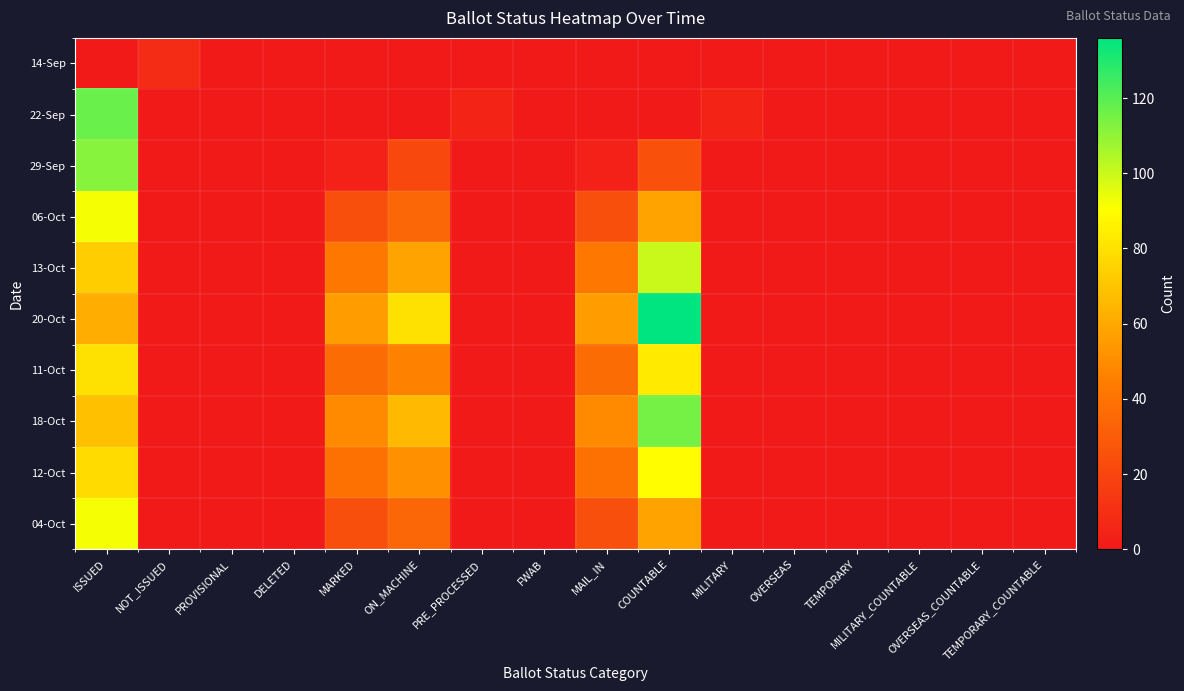

Reading right to left, extract all data points from this chart.

14-Sep: TEMPORARY_COUNTABLE=0	OVERSEAS_COUNTABLE=0	MILITARY_COUNTABLE=0	TEMPORARY=0	OVERSEAS=0	MILITARY=0	COUNTABLE=0	MAIL_IN=0	FWAB=0	PRE_PROCESSED=0	ON_MACHINE=0	MARKED=0	DELETED=0	PROVISIONAL=0	NOT_ISSUED=8	ISSUED=0
22-Sep: TEMPORARY_COUNTABLE=0	OVERSEAS_COUNTABLE=0	MILITARY_COUNTABLE=0	TEMPORARY=0	OVERSEAS=0	MILITARY=5	COUNTABLE=0	MAIL_IN=0	FWAB=0	PRE_PROCESSED=5	ON_MACHINE=0	MARKED=0	DELETED=0	PROVISIONAL=0	NOT_ISSUED=0	ISSUED=117
29-Sep: TEMPORARY_COUNTABLE=0	OVERSEAS_COUNTABLE=0	MILITARY_COUNTABLE=0	TEMPORARY=0	OVERSEAS=0	MILITARY=0	COUNTABLE=25	MAIL_IN=4	FWAB=0	PRE_PROCESSED=0	ON_MACHINE=21	MARKED=4	DELETED=1	PROVISIONAL=0	NOT_ISSUED=0	ISSUED=112
06-Oct: TEMPORARY_COUNTABLE=0	OVERSEAS_COUNTABLE=0	MILITARY_COUNTABLE=0	TEMPORARY=0	OVERSEAS=0	MILITARY=0	COUNTABLE=58	MAIL_IN=24	FWAB=0	PRE_PROCESSED=0	ON_MACHINE=34	MARKED=24	DELETED=1	PROVISIONAL=0	NOT_ISSUED=0	ISSUED=92
13-Oct: TEMPORARY_COUNTABLE=0	OVERSEAS_COUNTABLE=0	MILITARY_COUNTABLE=0	TEMPORARY=0	OVERSEAS=0	MILITARY=0	COUNTABLE=100	MAIL_IN=42	FWAB=0	PRE_PROCESSED=0	ON_MACHINE=58	MARKED=42	DELETED=1	PROVISIONAL=0	NOT_ISSUED=0	ISSUED=73
20-Oct: TEMPORARY_COUNTABLE=0	OVERSEAS_COUNTABLE=0	MILITARY_COUNTABLE=0	TEMPORARY=0	OVERSEAS=0	MILITARY=0	COUNTABLE=136	MAIL_IN=56	FWAB=0	PRE_PROCESSED=0	ON_MACHINE=80	MARKED=56	DELETED=1	PROVISIONAL=0	NOT_ISSUED=0	ISSUED=62
11-Oct: TEMPORARY_COUNTABLE=0	OVERSEAS_COUNTABLE=0	MILITARY_COUNTABLE=0	TEMPORARY=0	OVERSEAS=0	MILITARY=0	COUNTABLE=83	MAIL_IN=37	FWAB=0	PRE_PROCESSED=0	ON_MACHINE=46	MARKED=37	DELETED=1	PROVISIONAL=0	NOT_ISSUED=0	ISSUED=80
18-Oct: TEMPORARY_COUNTABLE=0	OVERSEAS_COUNTABLE=0	MILITARY_COUNTABLE=0	TEMPORARY=0	OVERSEAS=0	MILITARY=0	COUNTABLE=115	MAIL_IN=49	FWAB=0	PRE_PROCESSED=0	ON_MACHINE=66	MARKED=49	DELETED=1	PROVISIONAL=0	NOT_ISSUED=0	ISSUED=68
12-Oct: TEMPORARY_COUNTABLE=0	OVERSEAS_COUNTABLE=0	MILITARY_COUNTABLE=0	TEMPORARY=0	OVERSEAS=0	MILITARY=0	COUNTABLE=90	MAIL_IN=39	FWAB=0	PRE_PROCESSED=0	ON_MACHINE=51	MARKED=39	DELETED=1	PROVISIONAL=0	NOT_ISSUED=0	ISSUED=78
04-Oct: TEMPORARY_COUNTABLE=0	OVERSEAS_COUNTABLE=0	MILITARY_COUNTABLE=0	TEMPORARY=0	OVERSEAS=0	MILITARY=0	COUNTABLE=58	MAIL_IN=24	FWAB=0	PRE_PROCESSED=0	ON_MACHINE=34	MARKED=24	DELETED=1	PROVISIONAL=0	NOT_ISSUED=0	ISSUED=92